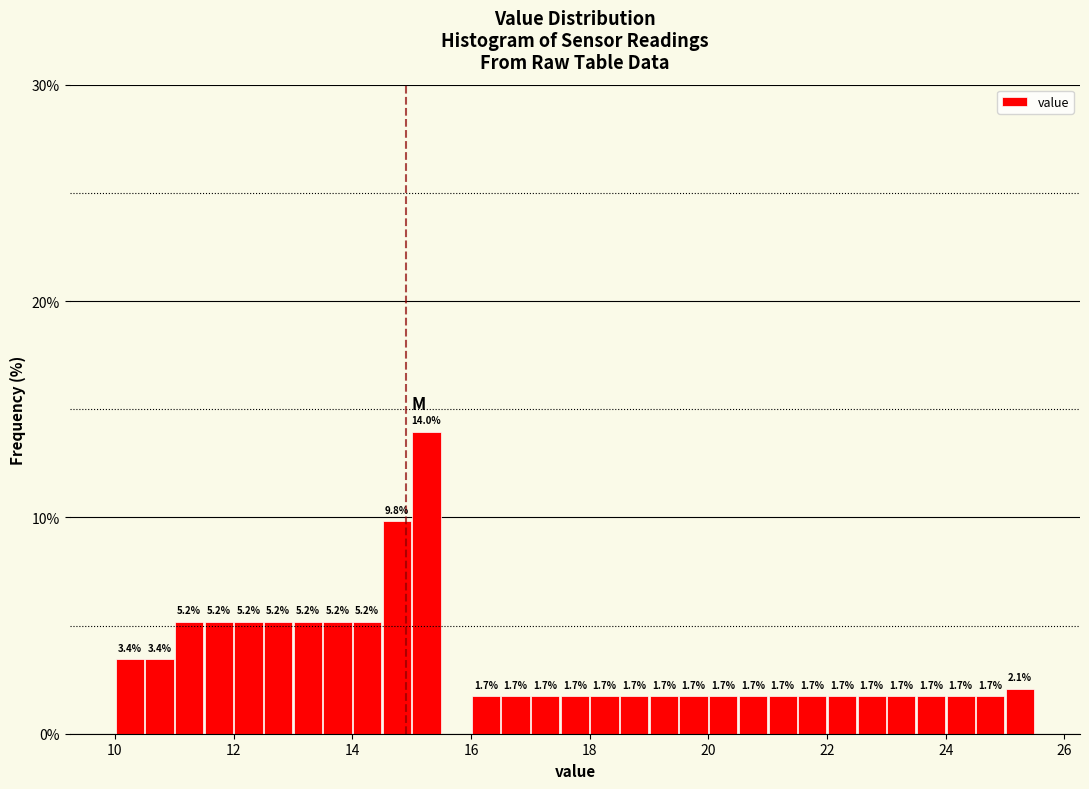

Read against the x-axis, roughly where is the centre of the tallest bar?

15.2